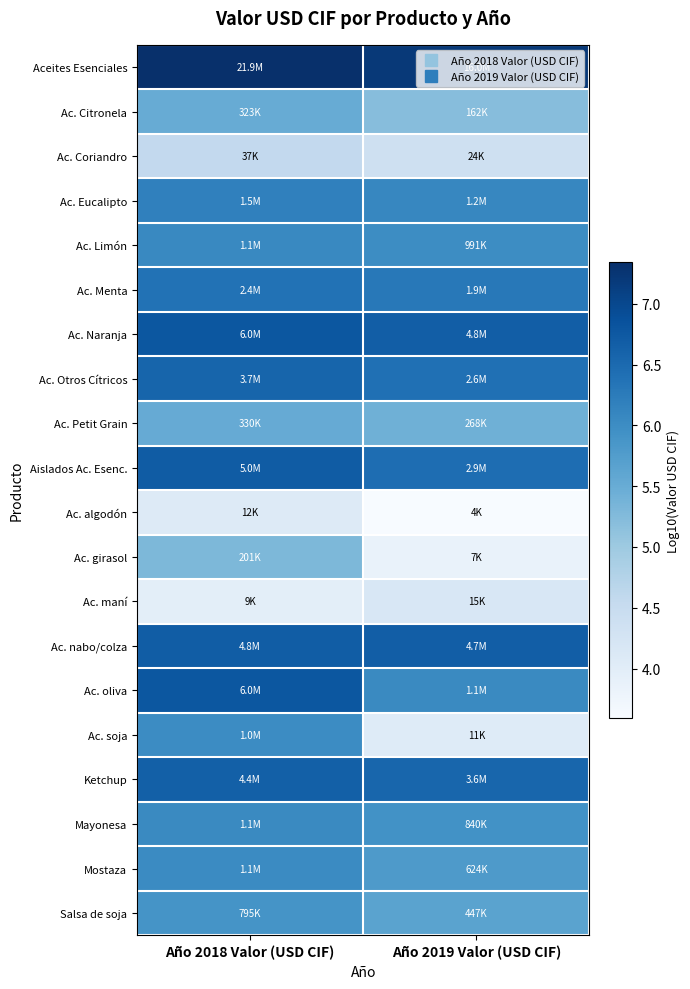

Which category has the lowest value across all series?

Año 2019 Valor (USD CIF)